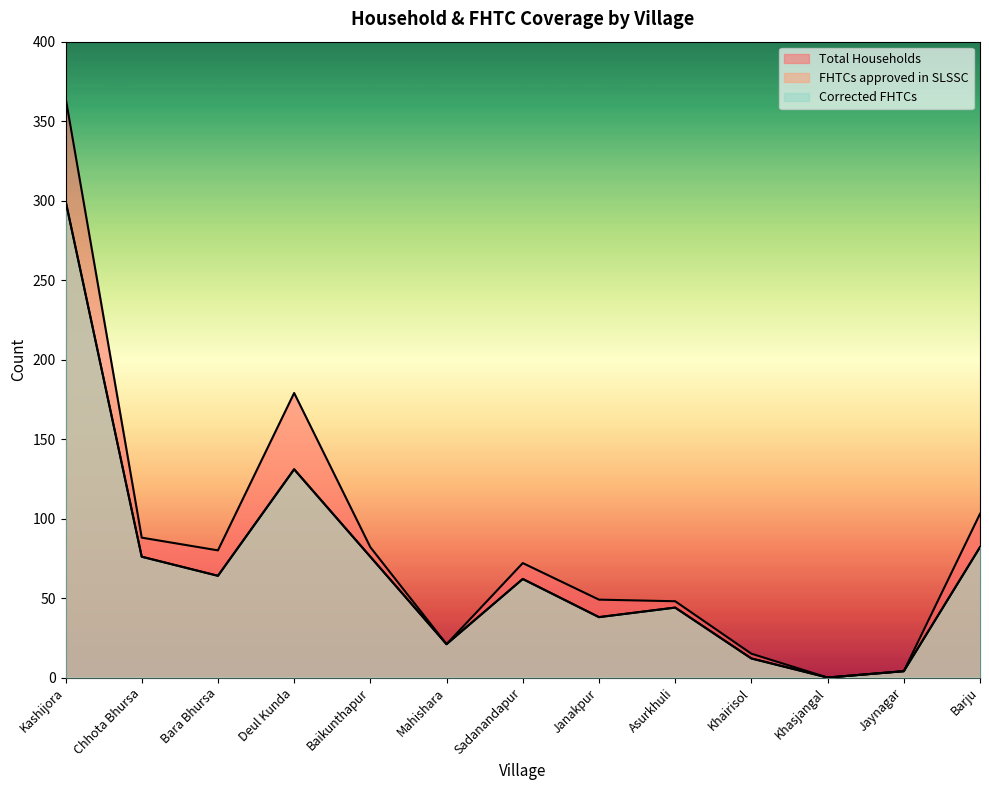

In FHTCs approved in SLSSC, how many points are higher than both neighbors (excluding endpoints)?

3